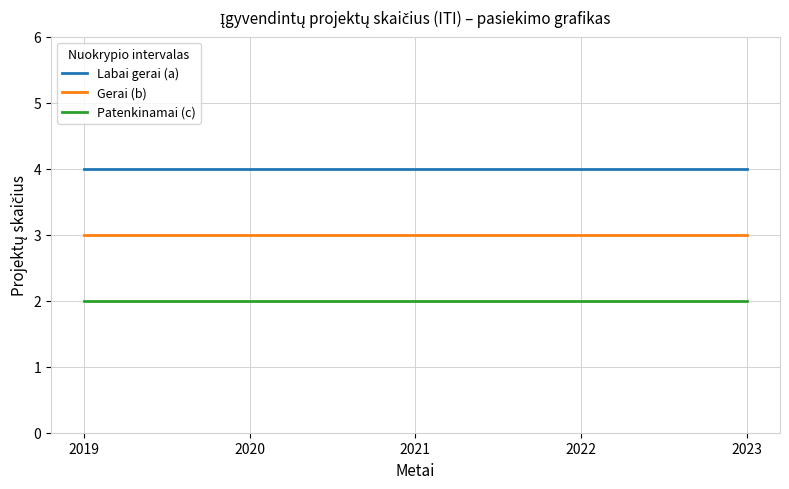

True or false: Labai gerai (a) and Patenkinamai (c) cross at least once.

False